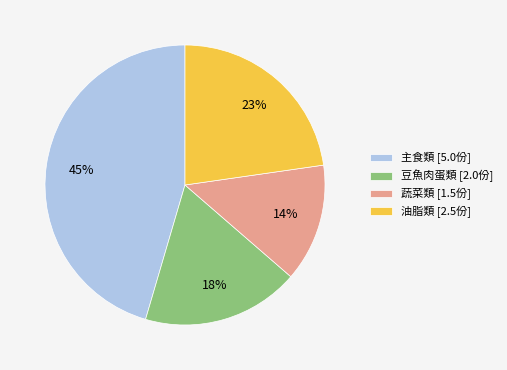

What is the ratio of the value at 豆魚肉蛋類 [2.0份] to the value at 主食類 [5.0份]?

0.4